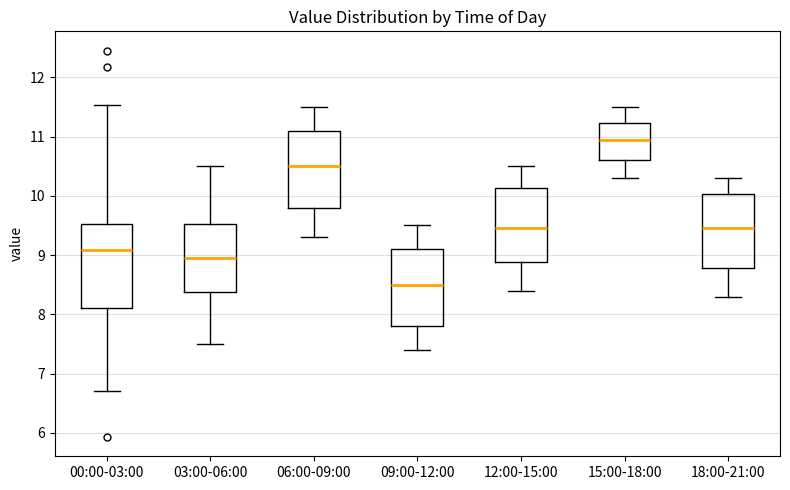

Reading left to right, transcribe this box plot: for each box, give where its median line is, the range the box spans, and where its two whiskers end, as read against the y-axis. The values are not printed on the chart, so give them approximately, as read against the axis.

00:00-03:00: median 9.1, box 8.1 to 9.5, whiskers 6.7 to 11.5
03:00-06:00: median 9.0, box 8.4 to 9.5, whiskers 7.5 to 10.5
06:00-09:00: median 10.5, box 9.8 to 11.1, whiskers 9.3 to 11.5
09:00-12:00: median 8.5, box 7.8 to 9.1, whiskers 7.4 to 9.5
12:00-15:00: median 9.5, box 8.9 to 10.1, whiskers 8.4 to 10.5
15:00-18:00: median 11.0, box 10.6 to 11.2, whiskers 10.3 to 11.5
18:00-21:00: median 9.5, box 8.8 to 10.0, whiskers 8.3 to 10.3